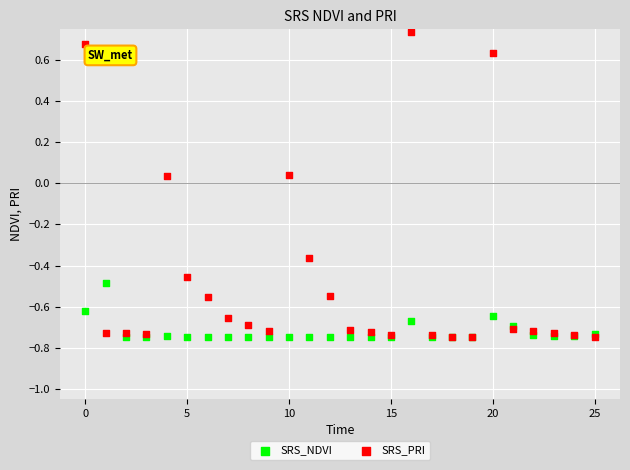

Which series has the largest Y range (max minus min)?

SRS_PRI